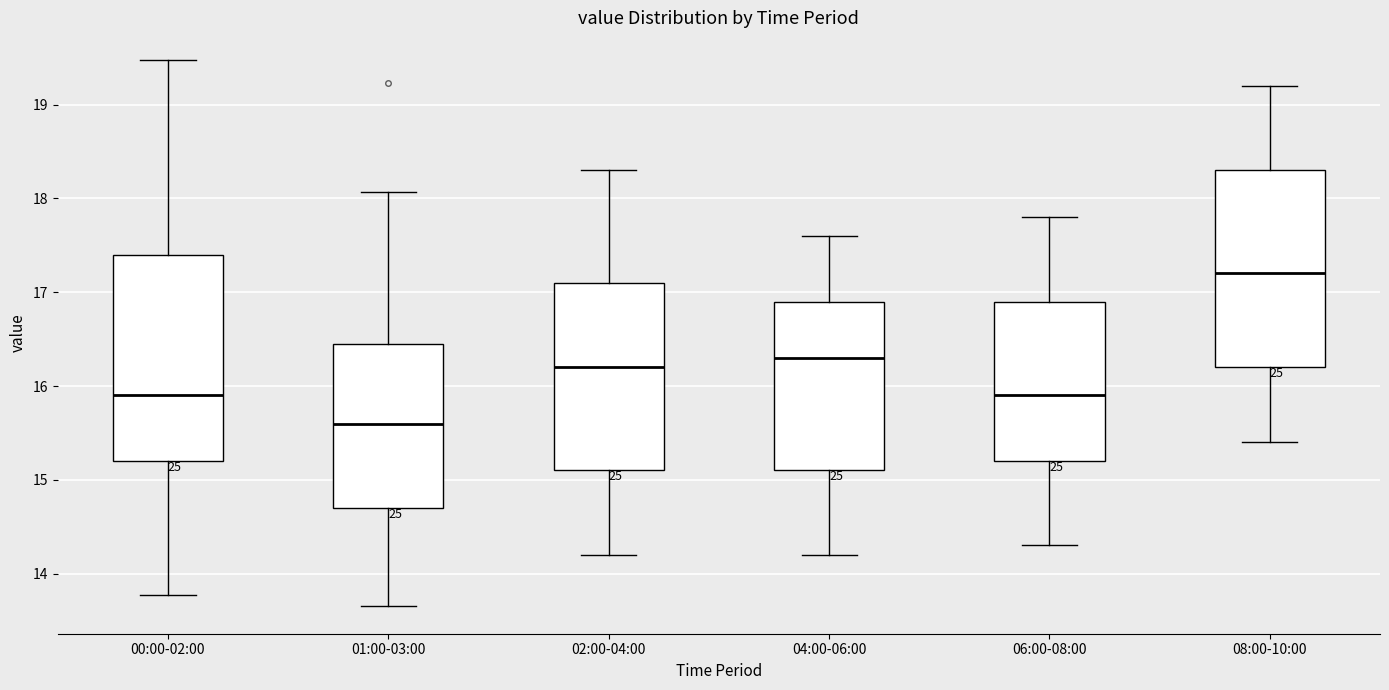

Reading left to right, read every box against the y-axis: the position of its median line, the range the box covers, and the ends of its whiskers. The values are not printed on the chart, so give them approximately, as read against the axis.

00:00-02:00: median 15.9, box 15.2 to 17.4, whiskers 13.8 to 19.5
01:00-03:00: median 15.6, box 14.7 to 16.5, whiskers 13.7 to 18.1
02:00-04:00: median 16.2, box 15.1 to 17.1, whiskers 14.2 to 18.3
04:00-06:00: median 16.3, box 15.1 to 16.9, whiskers 14.2 to 17.6
06:00-08:00: median 15.9, box 15.2 to 16.9, whiskers 14.3 to 17.8
08:00-10:00: median 17.2, box 16.2 to 18.3, whiskers 15.4 to 19.2